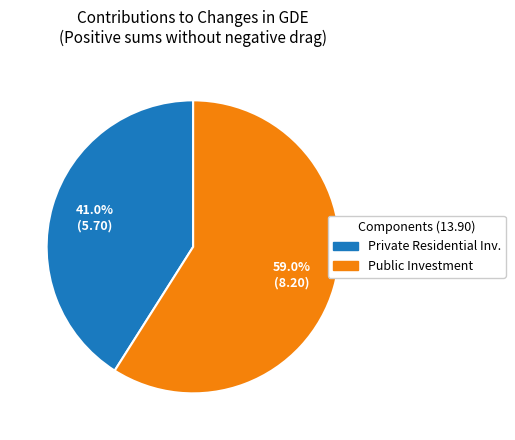

Is there a majority slice in this chart?

Yes